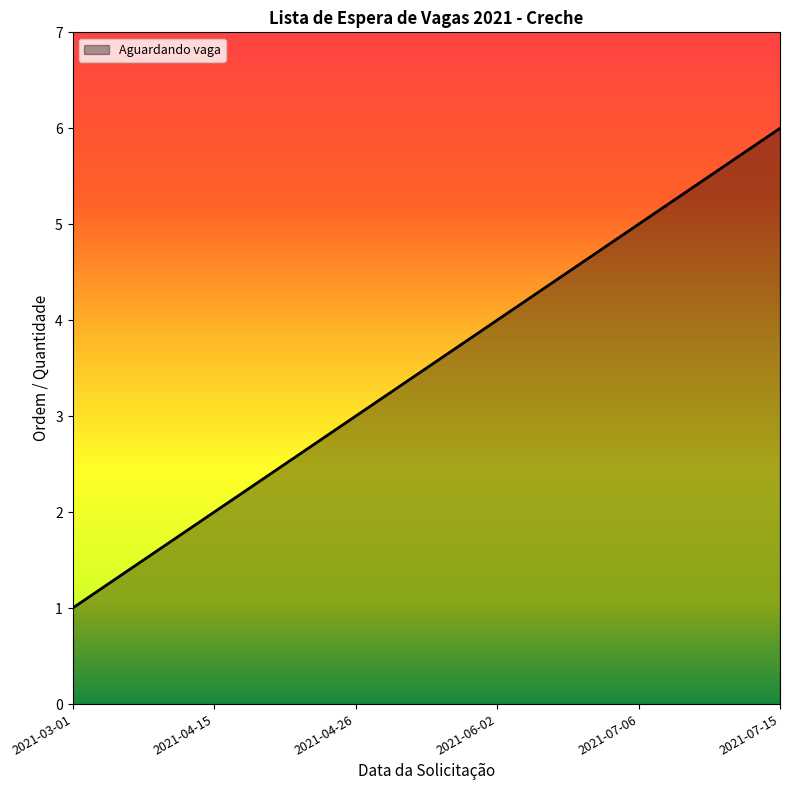

Reading right to left, list all the values displayed in this chart.

6	5	4	3	2	1